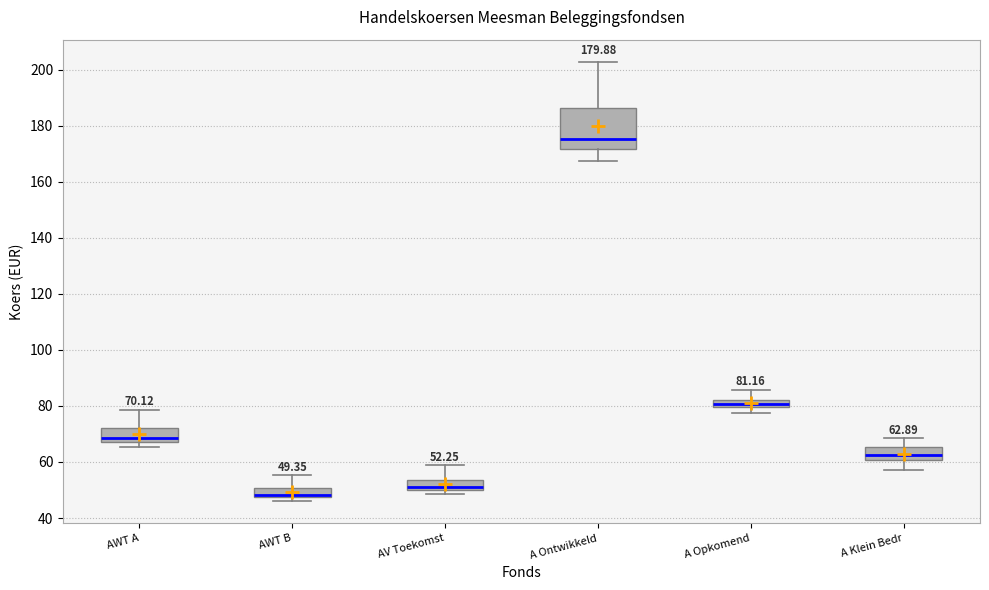

Which box is the tallest, from its lower edge to its upper edge?

A Ontwikkeld